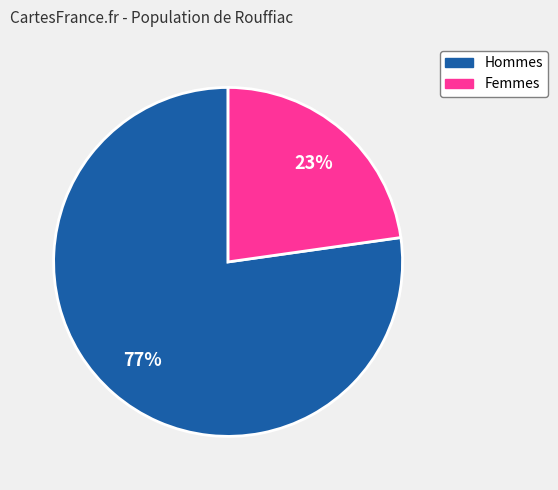

To the nearest percent, what is the average slice percentage?

50%